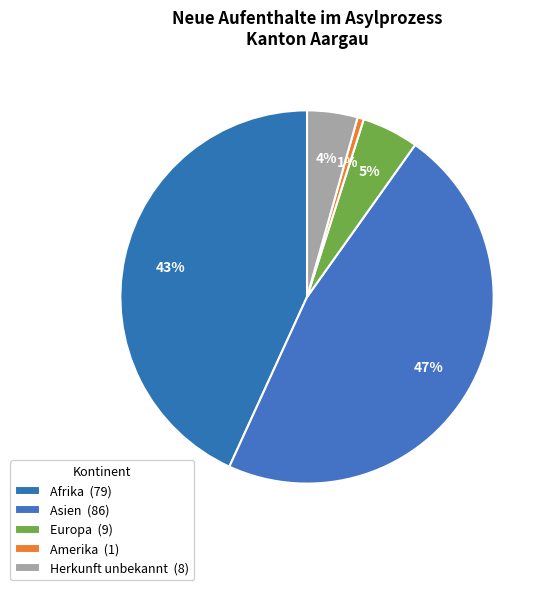

What is the total percentage of Amerika and Asien?

47.5%